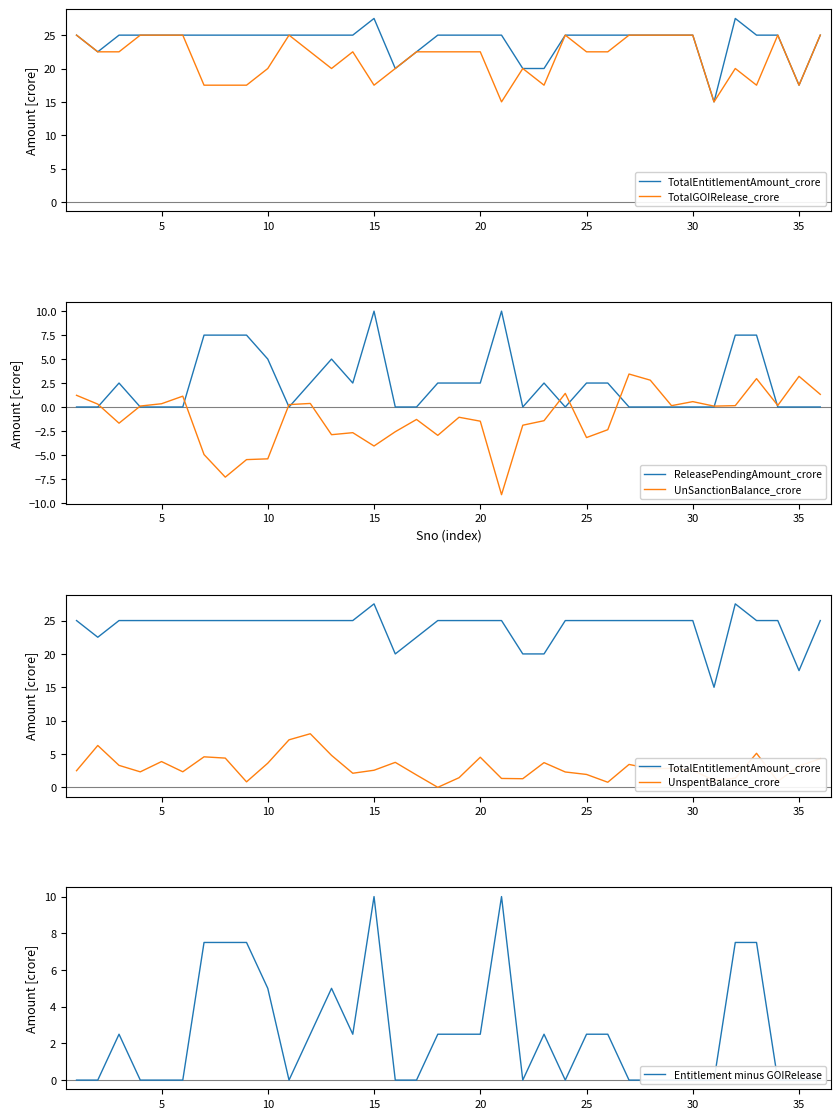

What is the highest value of the ReleasePendingAmount_crore series?

10.0